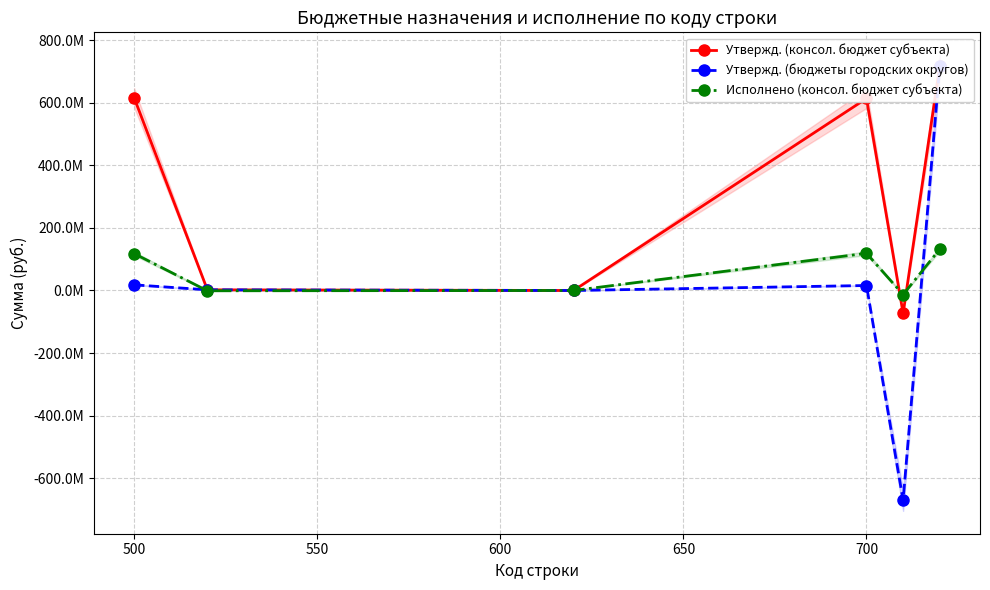

Which series ends up on top after the final intersection of Утвержд. (бюджеты городских округов) and Утвержд. (консол. бюджет субъекта)?

Утвержд. (бюджеты городских округов)